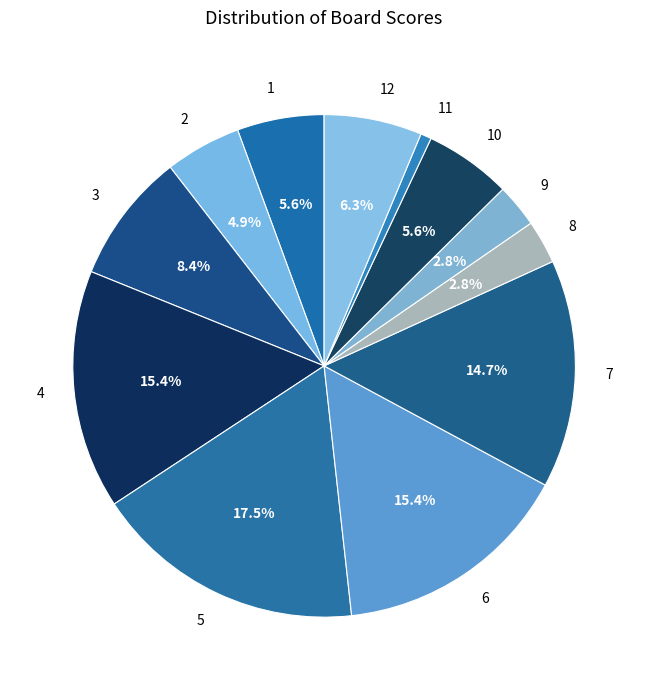

Between 8 and 4, which is larger?

4